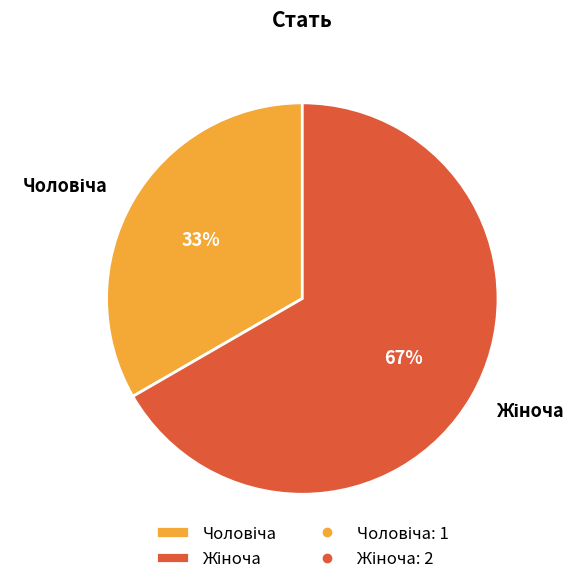

Does any single category account for the majority?

Yes